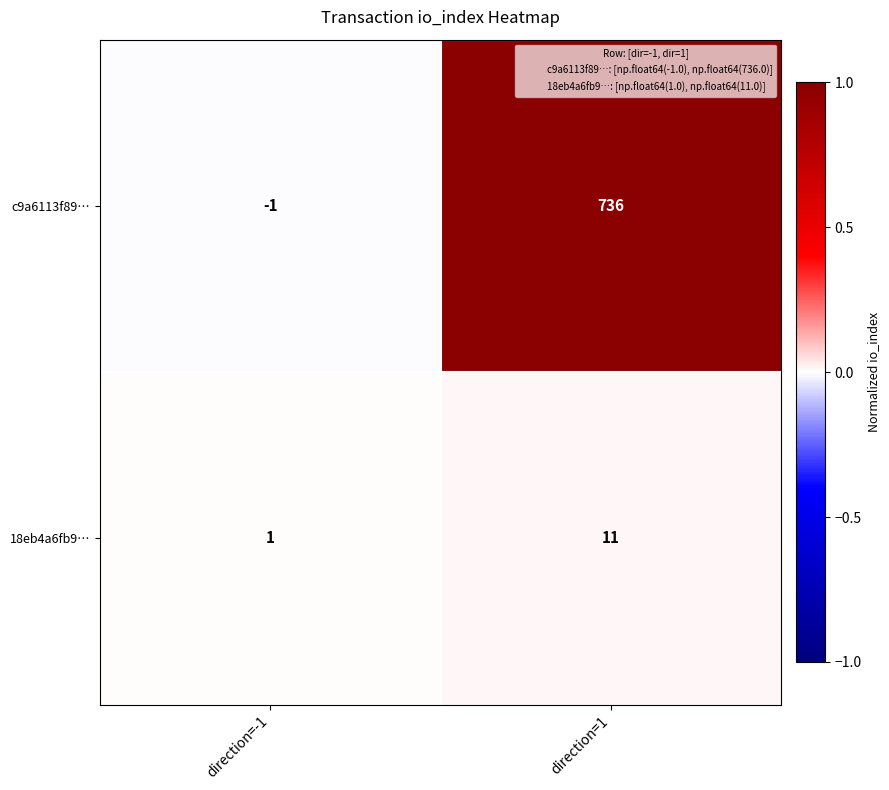

Which series changed the most between direction=-1 and direction=1?

c9a6113f89…